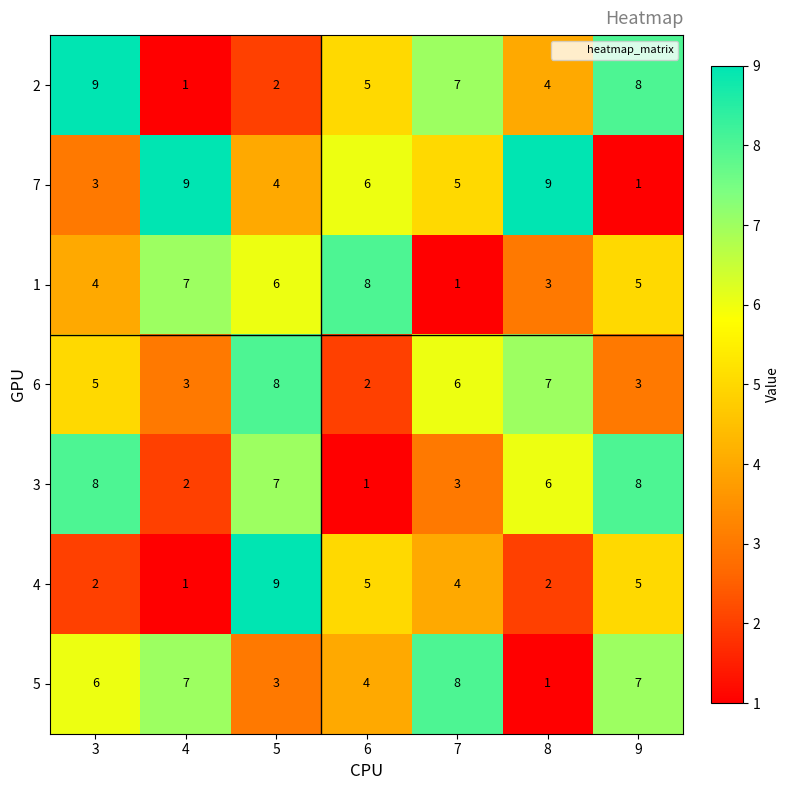

How many distinct data groups are displayed?

7